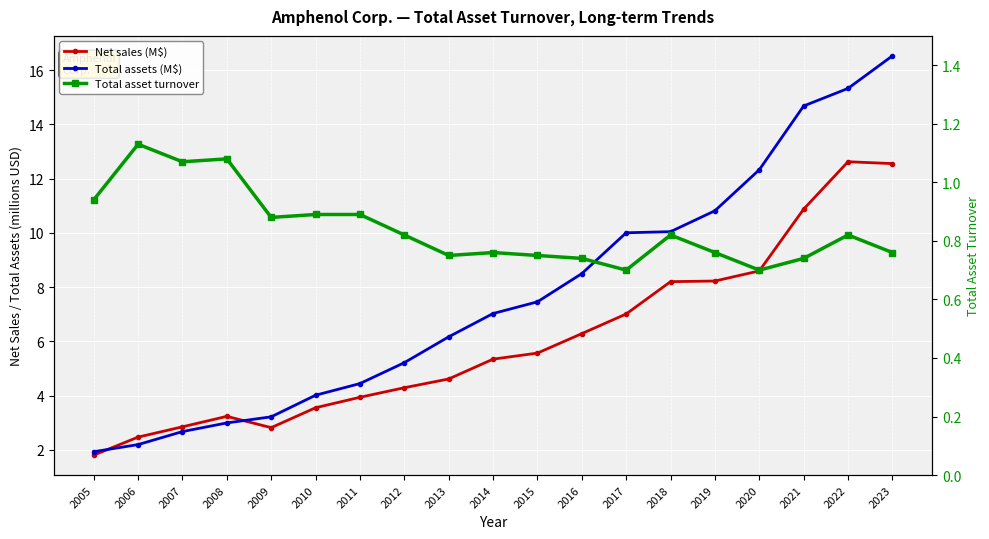

Which category has the lowest value across all series?

2017